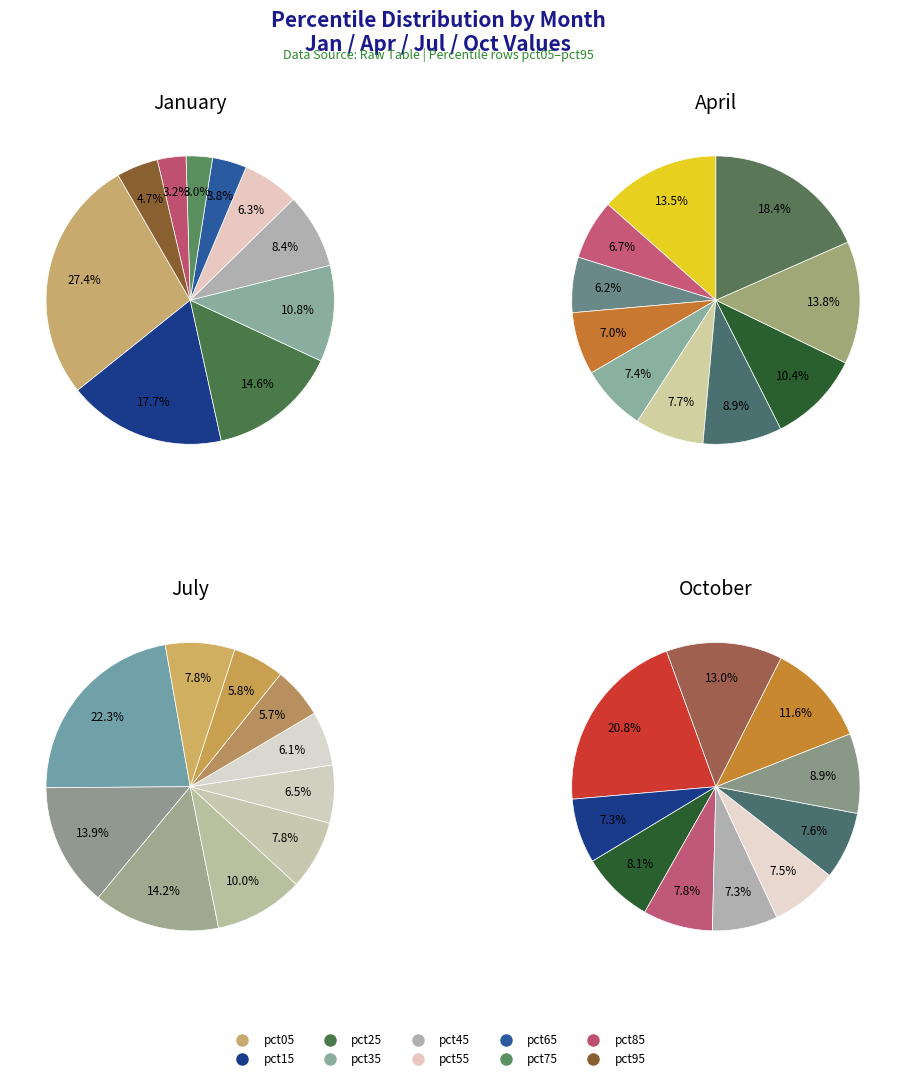

Count the number of slices in the pie.

10